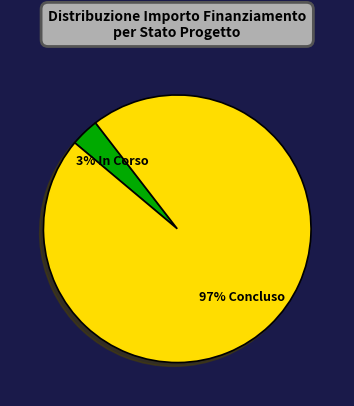

Is there a majority slice in this chart?

Yes